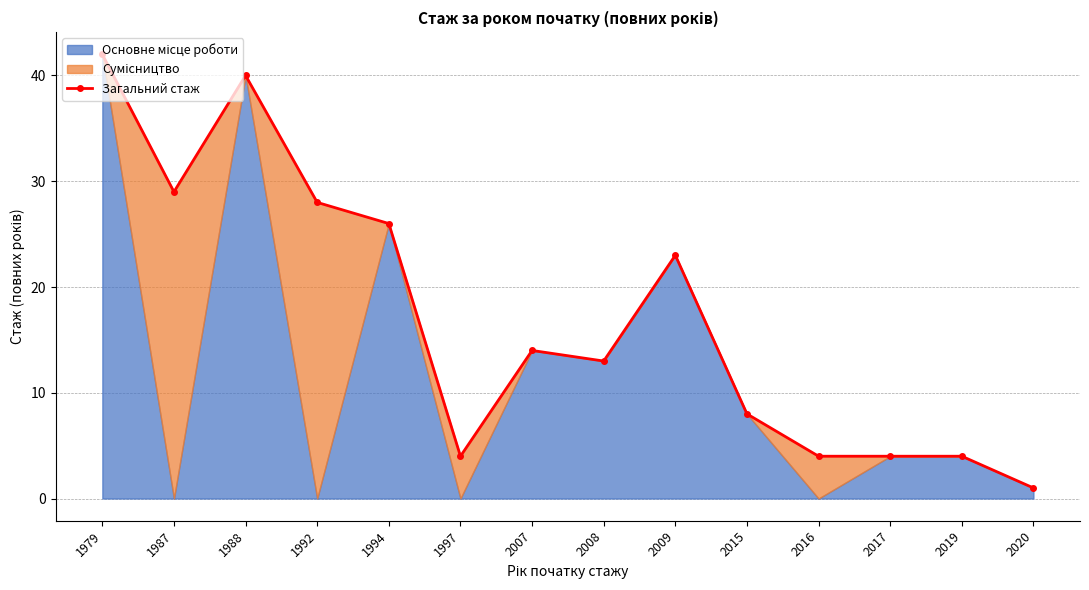

Which has a higher value, 2008 or 2016?

2008